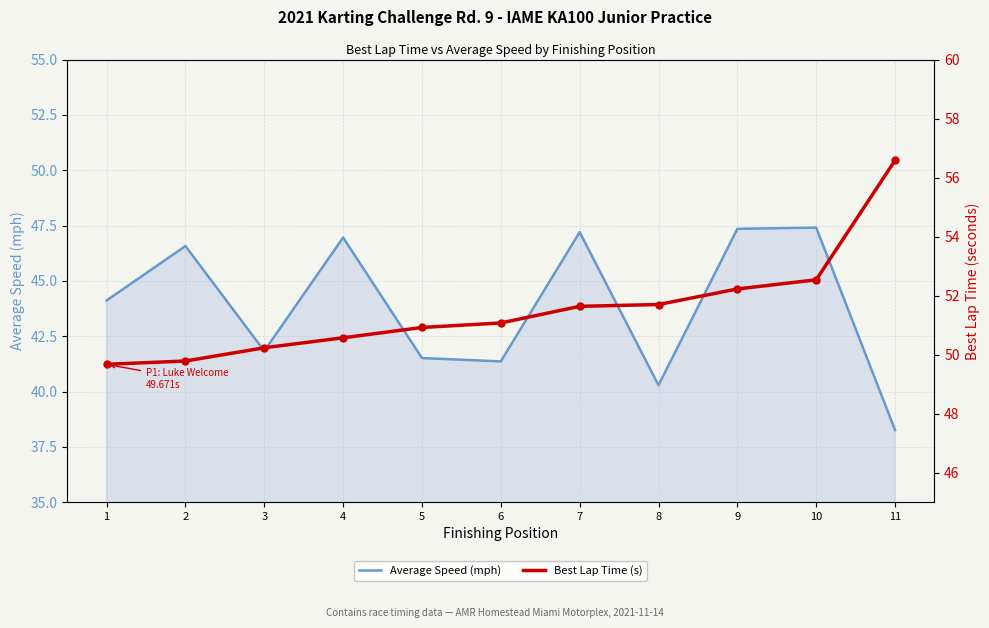

At which label is Average Speed (mph) closest to 42?

3